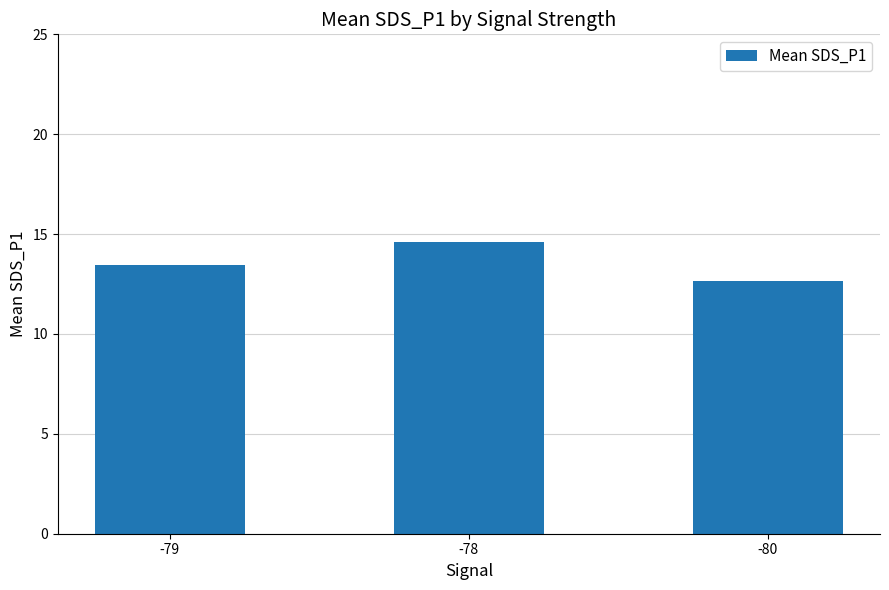

What is the difference between the values at -78 and -80?

2.0